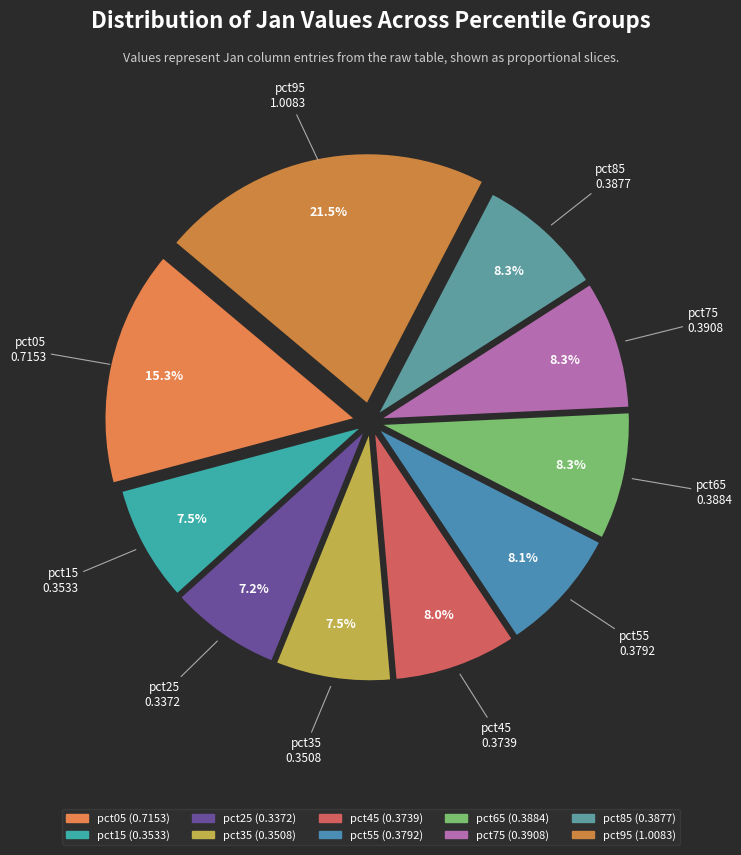

Is there any slice that represents more than half of the pie?

No